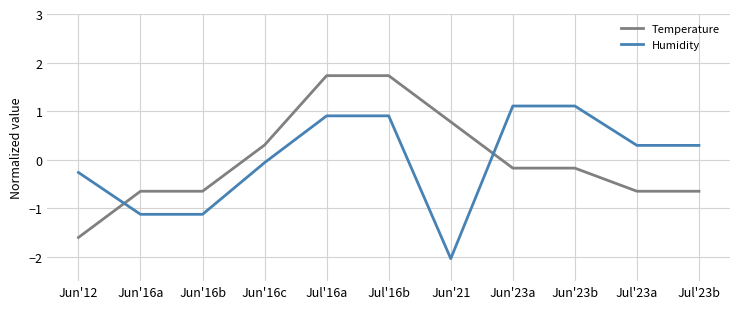

How many values in Humidity are below zero?

5